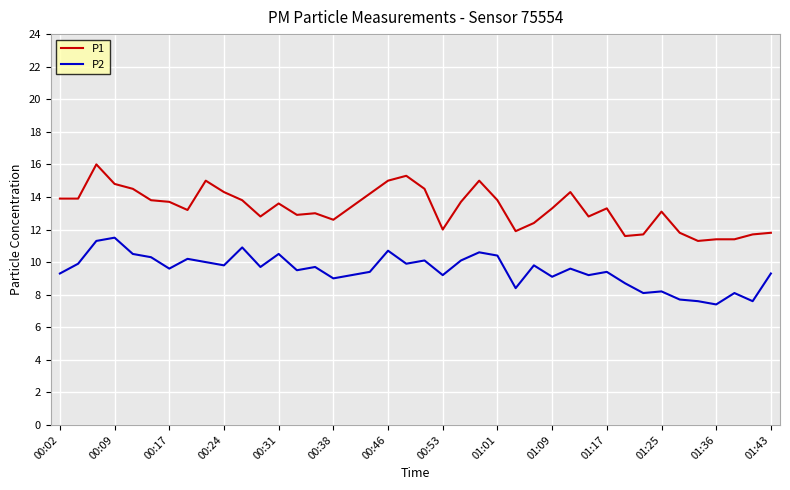

True or false: P2 and P1 cross at least once.

False